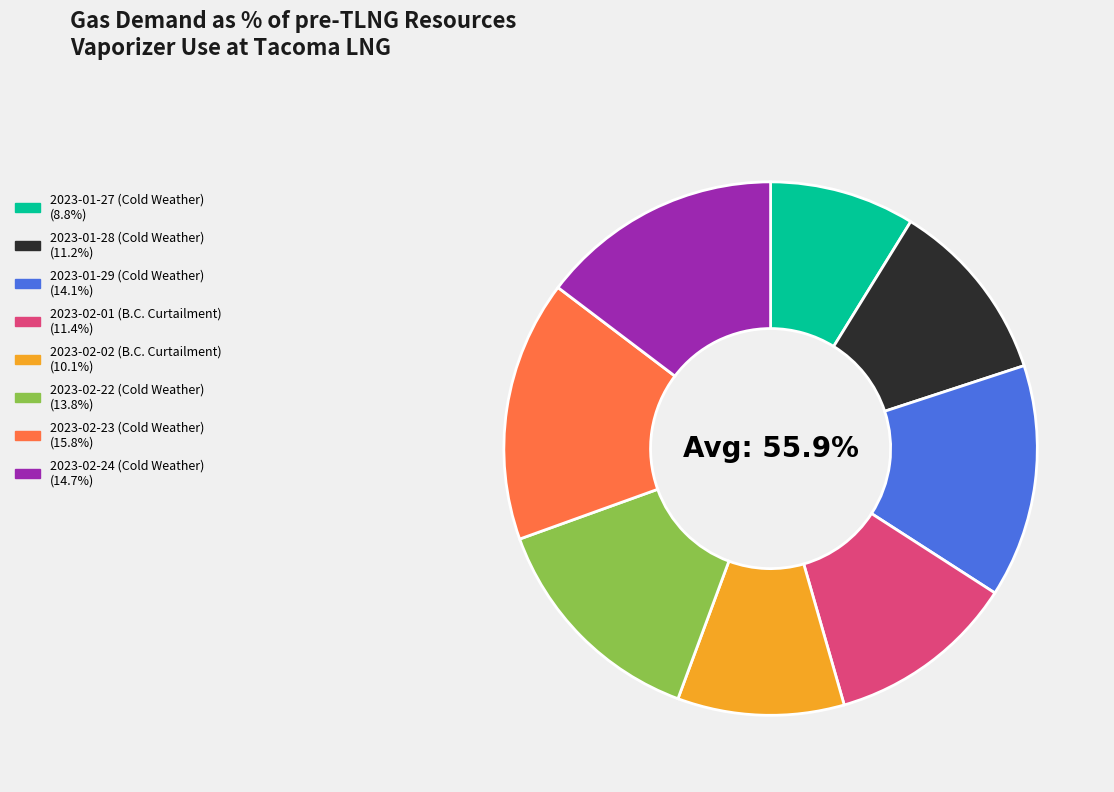

How many slices are in this pie chart?

8